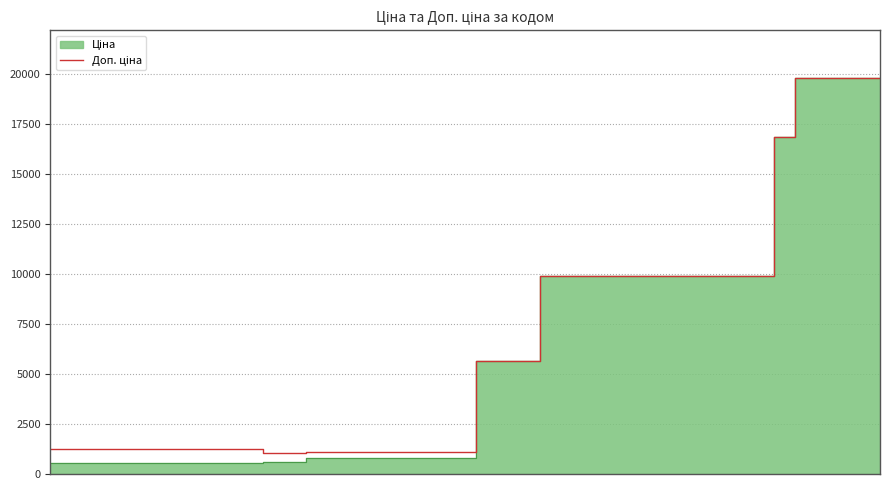

What is the value of the 18th point from the left?

1101.8